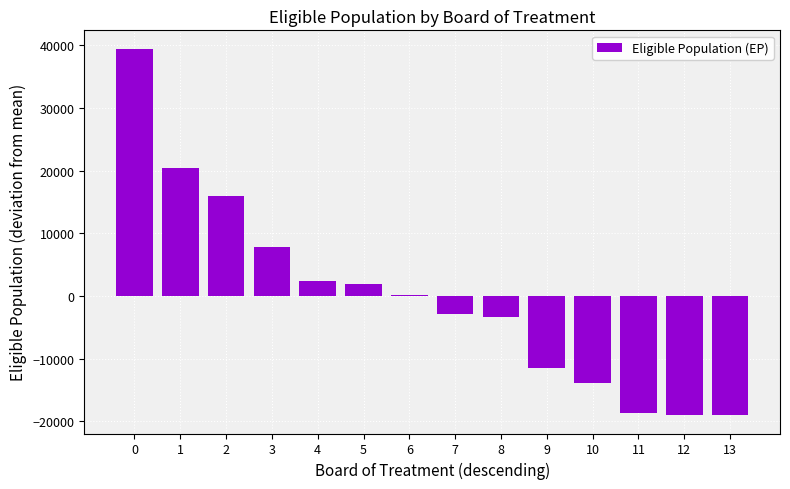

True or false: the data shows -13864.5 at 10.

True